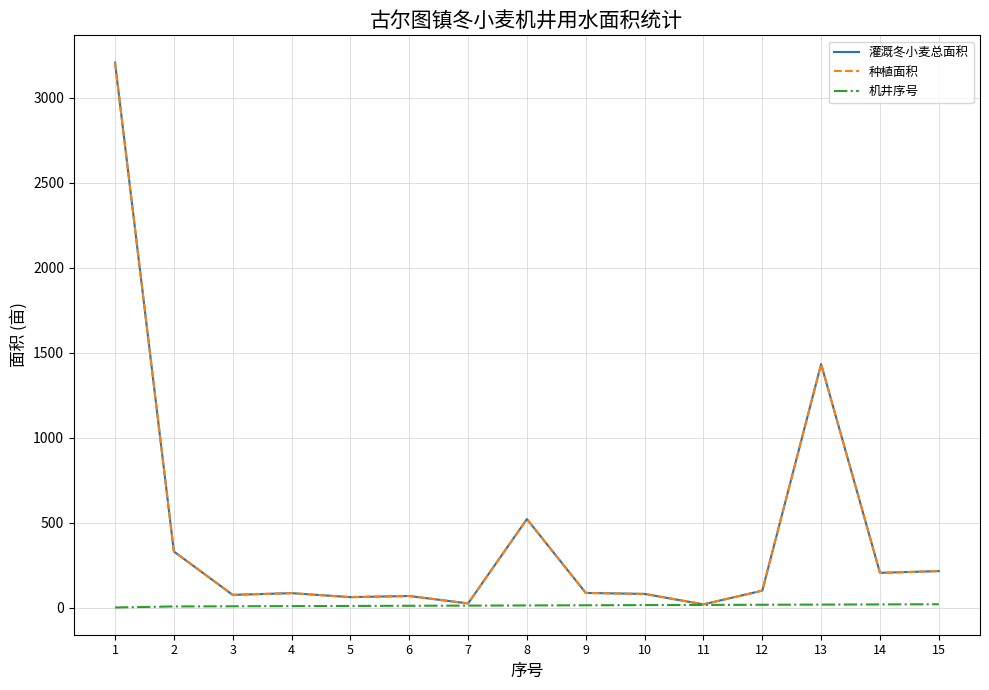

At how many categories does at least one series exceed 1282?

2